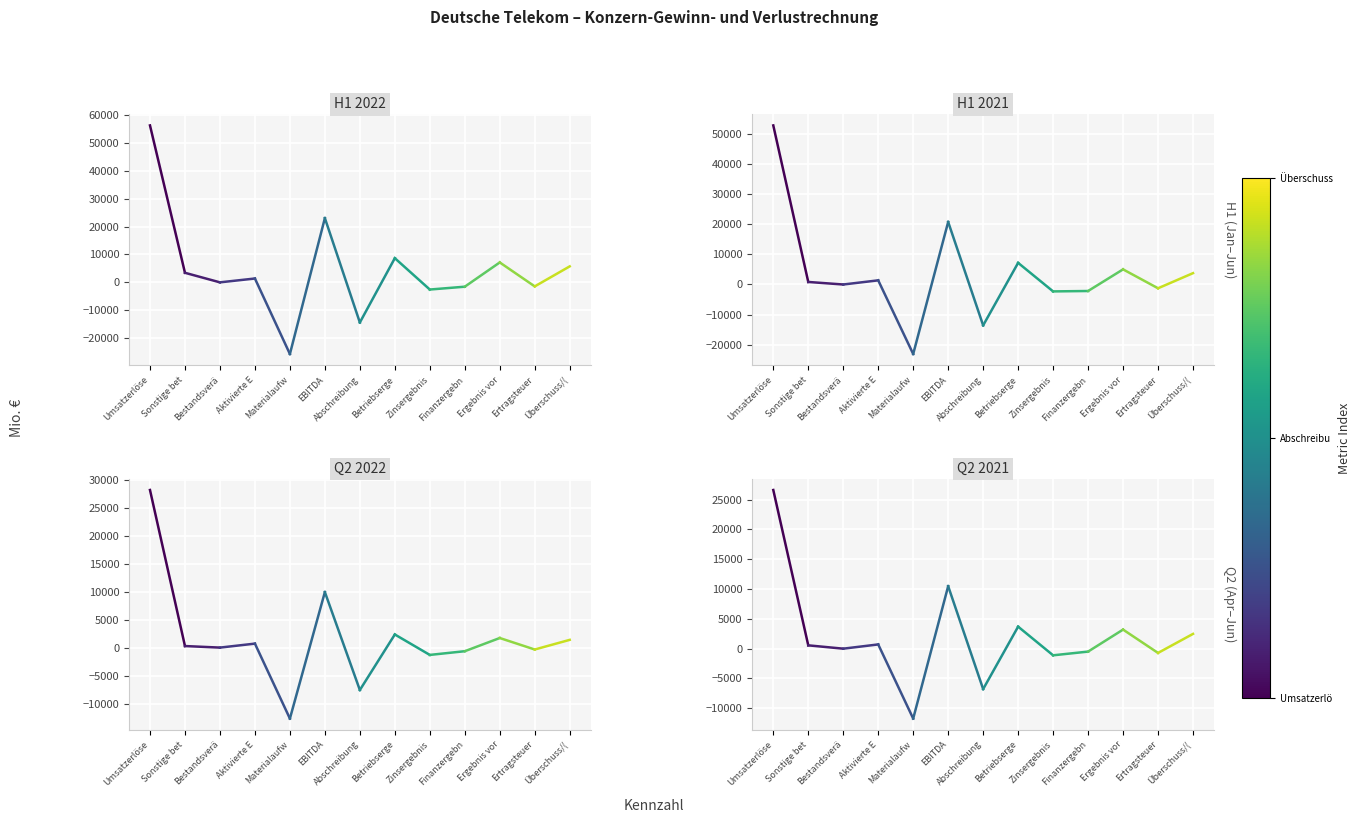

Reading left to right, transcribe all the data shown in this chart.

H1 2022: 56191	3452
H1 2021: 52983	841
Q2 2022: 28168	288
Q2 2021: 26593	553